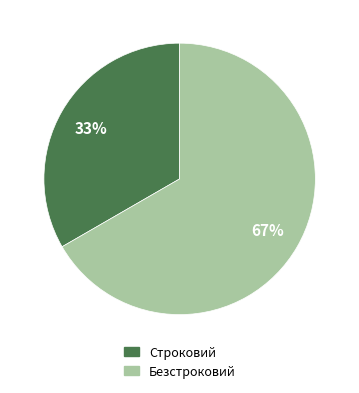

True or false: Строковий accounts for 33% of the total.

True